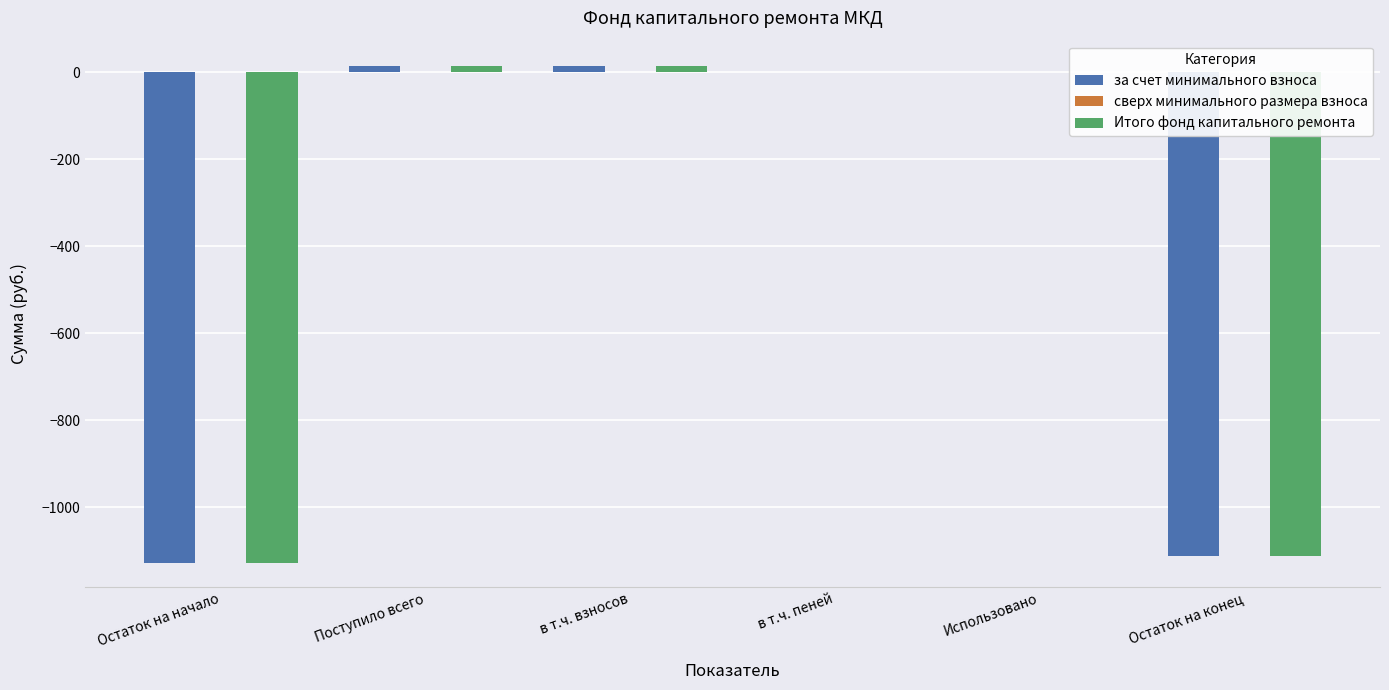

Is the value of Итого фонд капитального ремонта at Остаток на начало greater than the value of за счет минимального взноса at в т.ч. пеней?

No